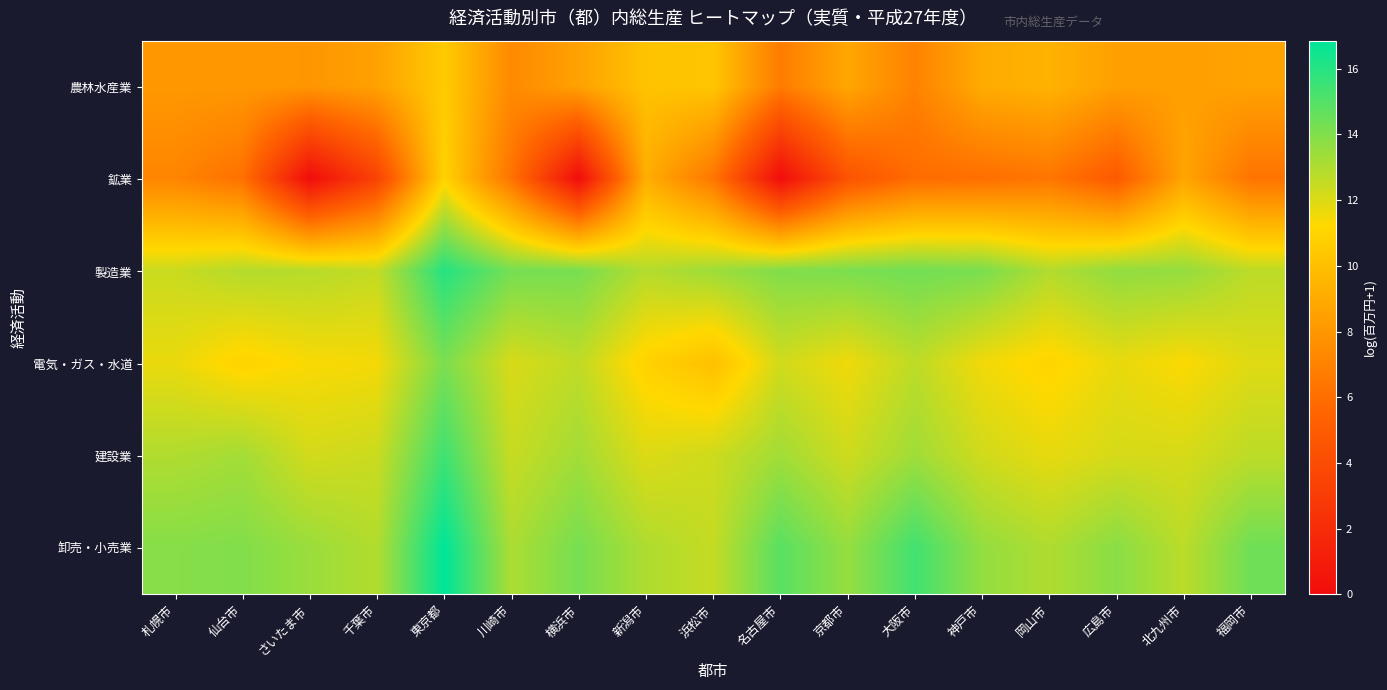

Reading left to right, list all the values displayed in this chart.

農林水産業: 札幌市=8.1	仙台市=8.1	さいたま市=8.0	千葉市=8.5	東京都=10.6	川崎市=7.4	横浜市=8.6	新潟市=10.2	浜松市=10.3	名古屋市=6.7	京都市=8.8	大阪市=7.0	神戸市=9.0	岡山市=9.4	広島市=8.4	北九州市=8.4	福岡市=8.6
鉱業: 札幌市=7.1	仙台市=6.1	さいたま市=0.0	千葉市=3.4	東京都=10.9	川崎市=6.3	横浜市=0.0	新潟市=9.2	浜松市=6.4	名古屋市=0.0	京都市=4.5	大阪市=5.9	神戸市=6.1	岡山市=6.4	広島市=4.9	北九州市=8.7	福岡市=6.3
製造業: 札幌市=12.4	仙台市=12.9	さいたま市=12.8	千葉市=12.5	東京都=16.0	川崎市=14.3	横浜市=14.2	新潟市=12.9	浜松市=13.4	名古屋市=14.0	京都市=14.1	大阪市=14.4	神戸市=14.2	岡山市=12.9	広島市=13.6	北九州市=13.6	福岡市=12.7
電気・ガス・水道: 札幌市=11.7	仙台市=11.0	さいたま市=11.4	千葉市=11.5	東京都=14.1	川崎市=12.1	横浜市=12.6	新潟市=10.9	浜松市=10.1	名古屋市=12.2	京都市=11.6	大阪市=12.7	神戸市=11.5	岡山市=11.0	広島市=11.7	北九州市=11.3	福岡市=11.9
建設業: 札幌市=13.0	仙台市=13.2	さいたま市=12.2	千葉市=12.4	東京都=15.4	川崎市=12.5	横浜市=13.3	新潟市=12.0	浜松市=12.3	名古屋市=13.3	京都市=12.3	大阪市=13.3	神戸市=12.3	岡山市=11.8	広島市=12.1	北九州市=12.1	福岡市=12.7
卸売・小売業: 札幌市=13.9	仙台市=14.0	さいたま市=13.4	千葉市=12.9	東京都=16.9	川崎市=13.0	横浜市=14.2	新潟市=13.0	浜松市=12.5	名古屋市=14.9	京都市=13.6	大阪市=15.4	神戸市=13.6	岡山市=13.0	広島市=13.8	北九州市=12.7	福岡市=14.4